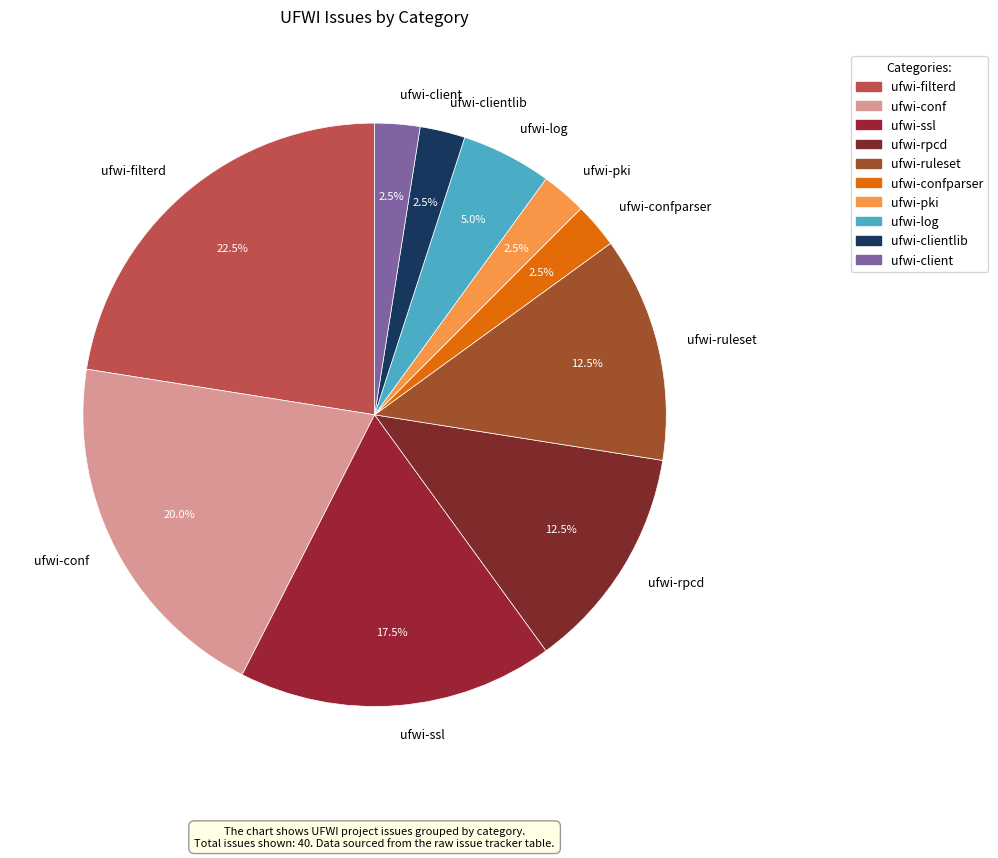

Approximately how many times larger is the value at ufwi-ruleset compared to ufwi-clientlib?

5.0